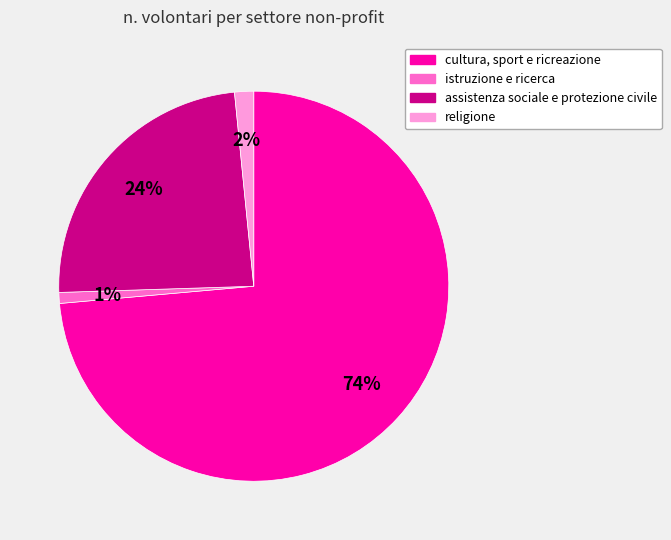

What is the largest slice in the pie chart?

cultura, sport e ricreazione